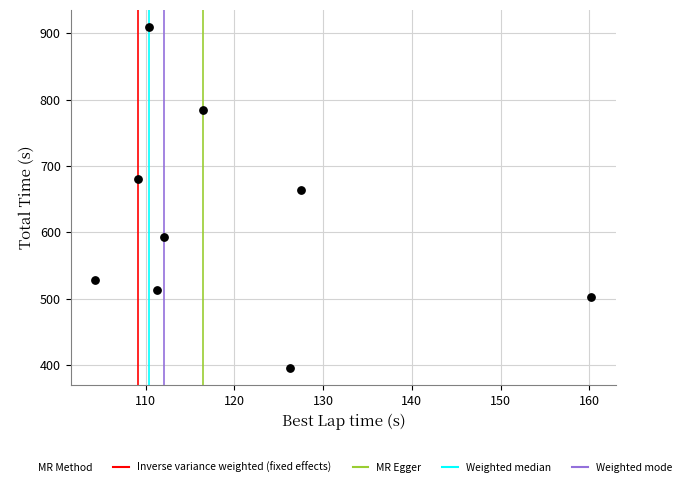

What Y value in the scatter plot is closest to 652?

664.3